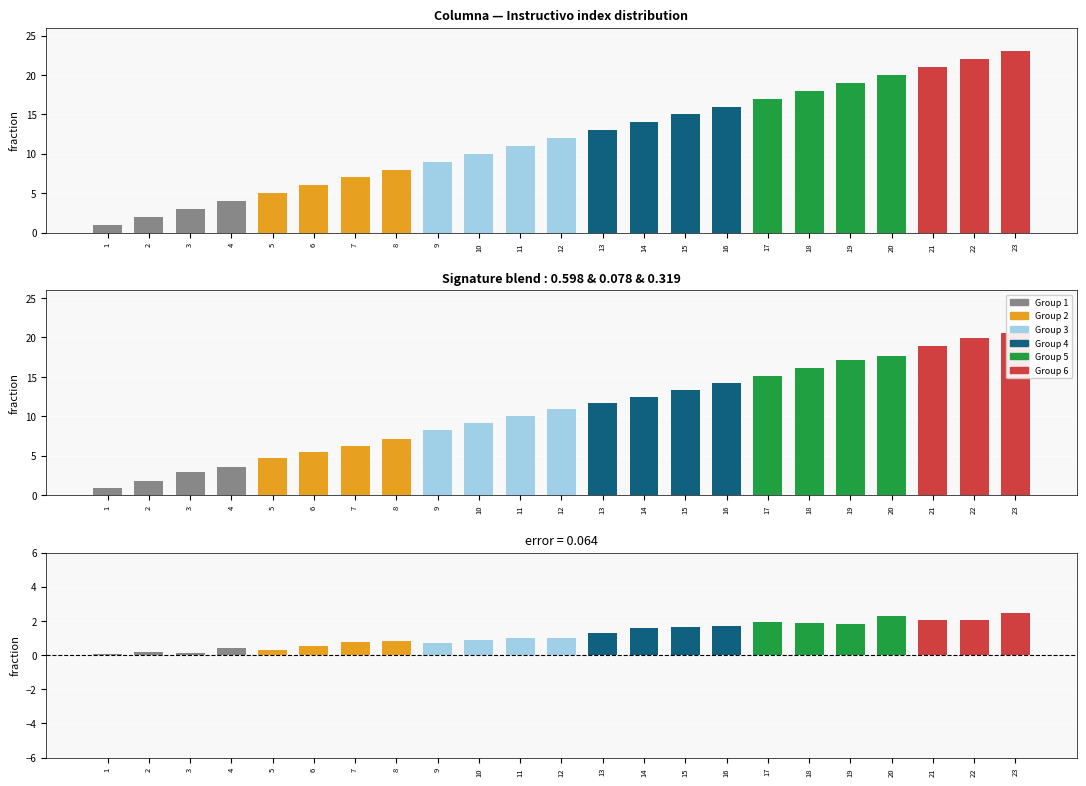

How many data points are less than 1?

10